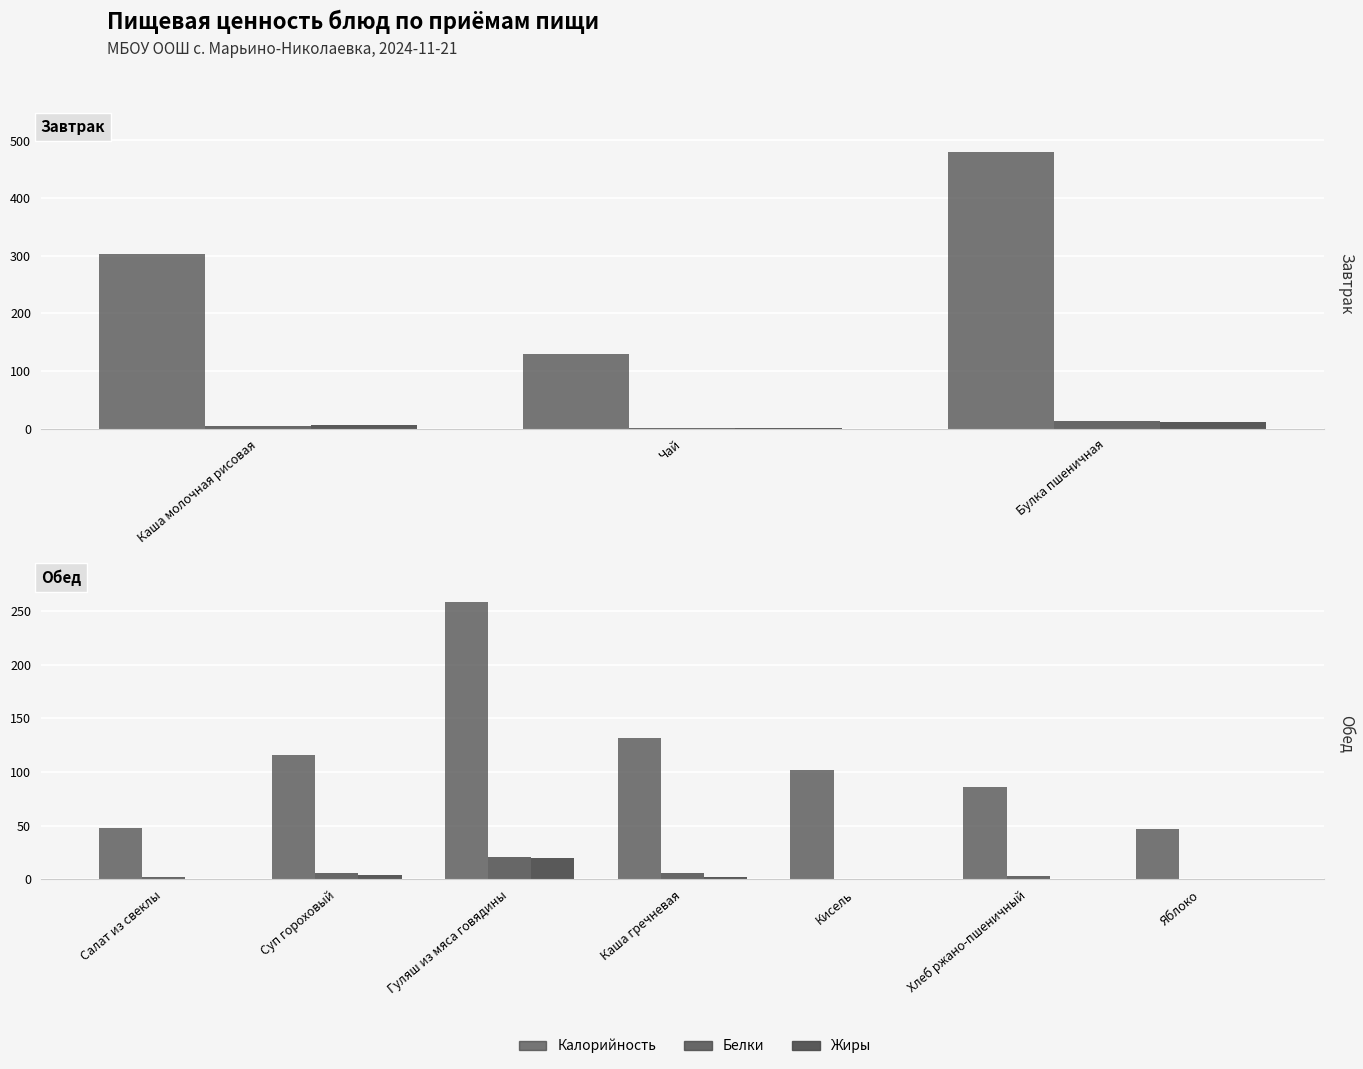

The value of Белки at Каша гречневая is 5.9. True or false?

True